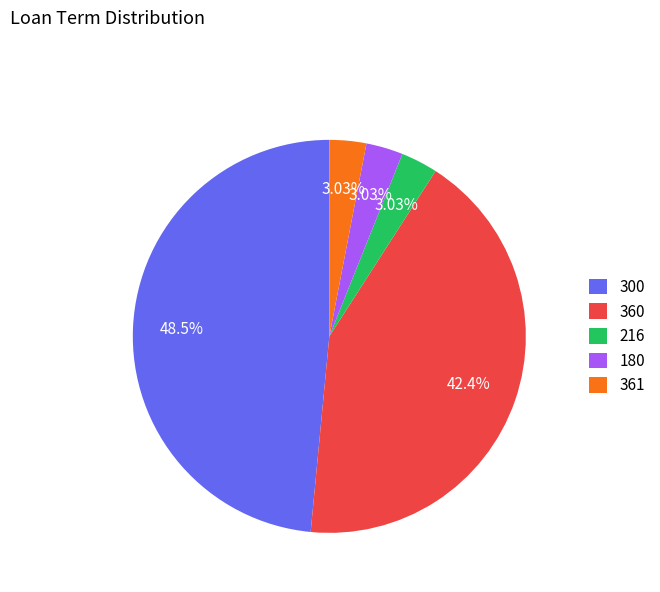

To the nearest percent, what is the difference between the largest and smallest slice percentages?

45%